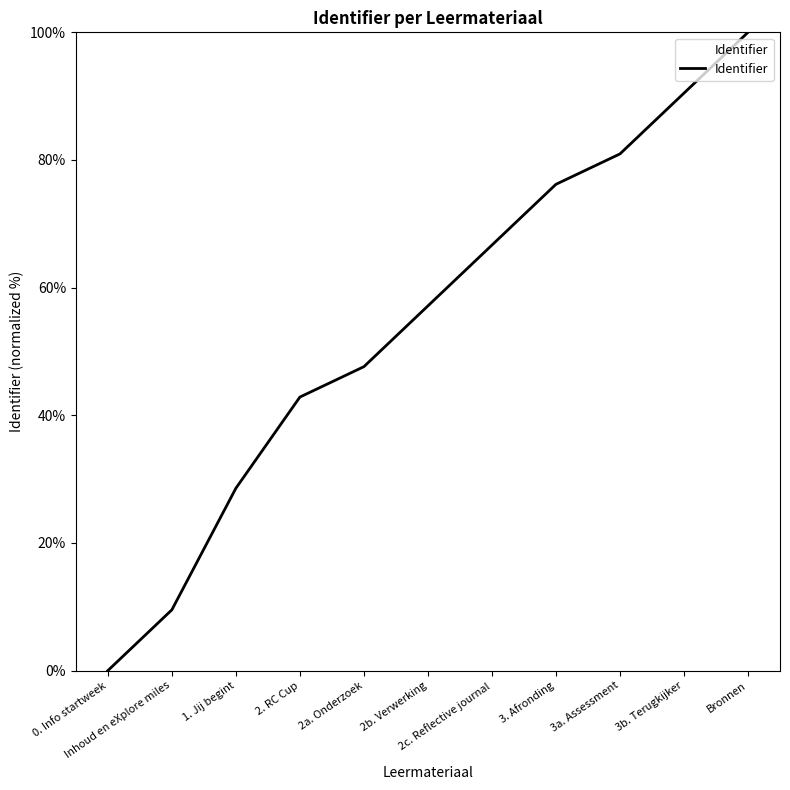

What is the difference between the second highest and minimum values?

90.5